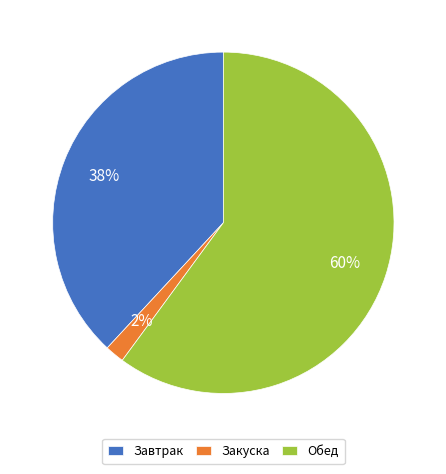

How many segments does this pie chart have?

3